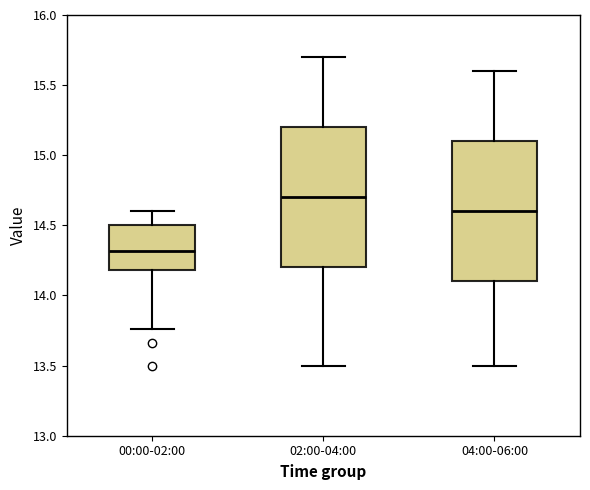

Reading left to right, transcribe this box plot: for each box, give where its median line is, the range the box spans, and where its two whiskers end, as read against the y-axis. The values are not printed on the chart, so give them approximately, as read against the axis.

00:00-02:00: median 14.30, box 14.20 to 14.50, whiskers 13.75 to 14.60
02:00-04:00: median 14.70, box 14.20 to 15.20, whiskers 13.50 to 15.70
04:00-06:00: median 14.60, box 14.10 to 15.10, whiskers 13.50 to 15.60